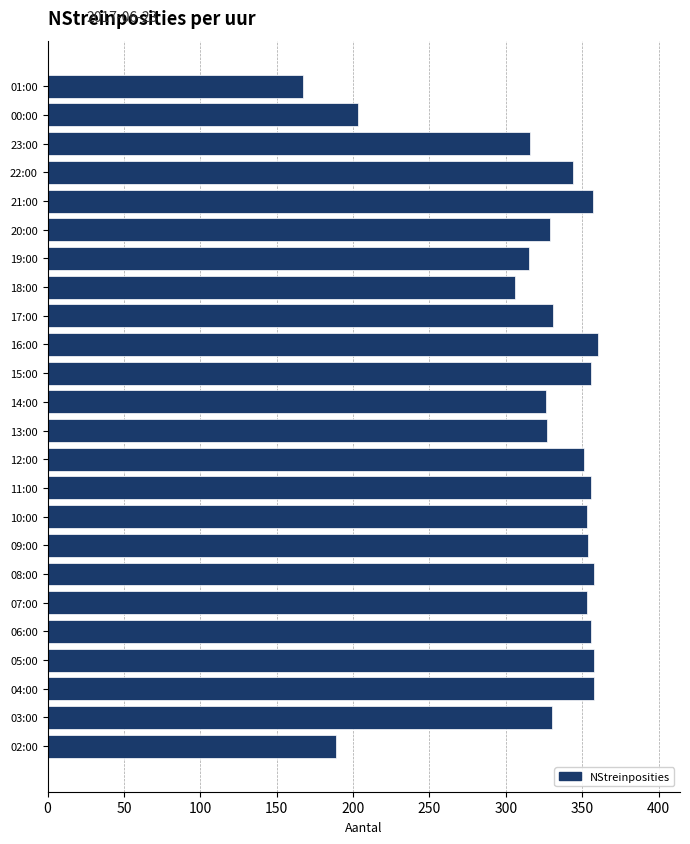

At which label is the value closest to 263?

18:00